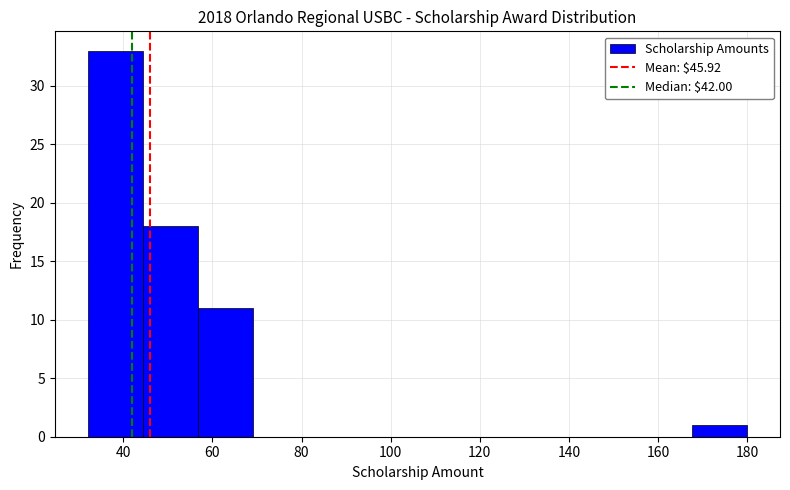

Which range on the x-axis has the tallest bar?

32 to 44